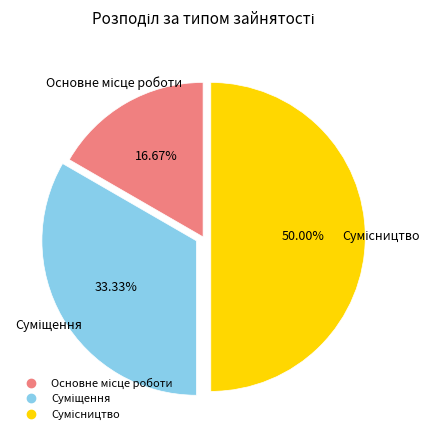

Count the number of slices in the pie.

3